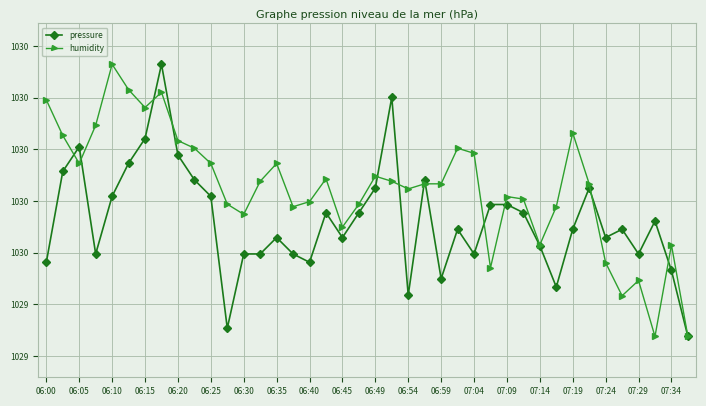

Is this an area chart (filled region under the line)?

No